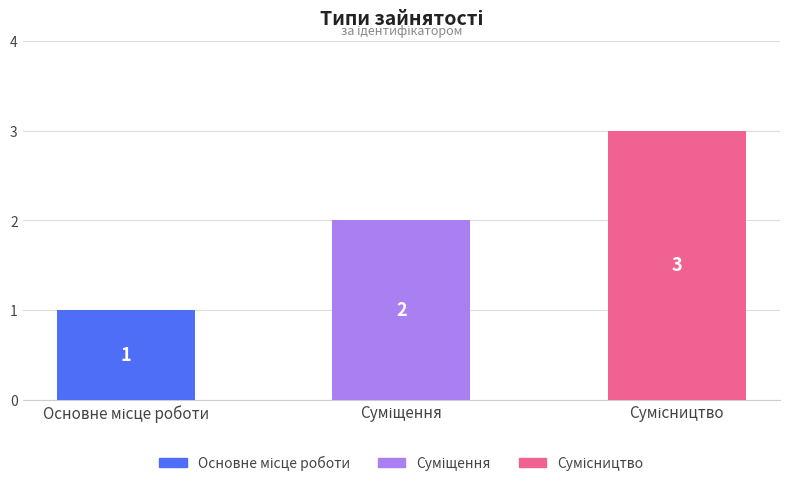

What is the value of the 3rd bar from the left?

3